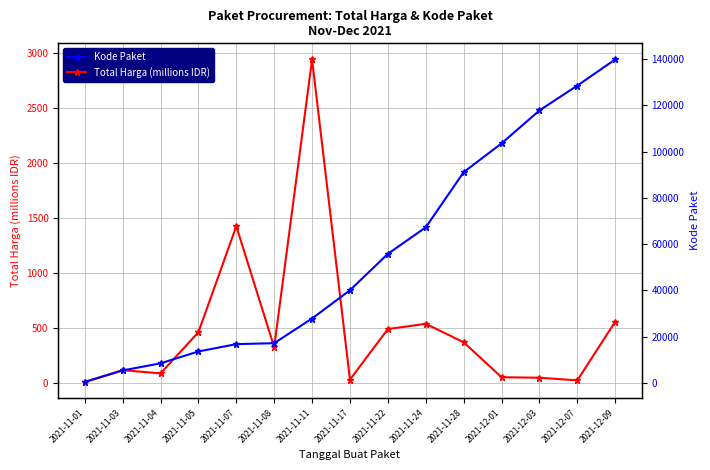

At which label does Total Harga (millions IDR) reach its peak?

2021-11-11